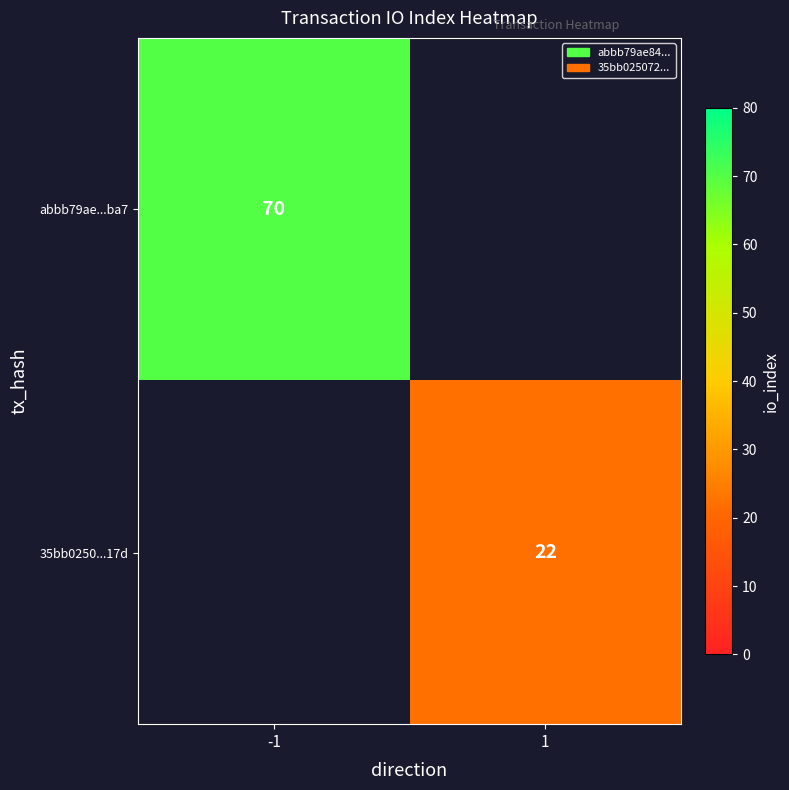

At how many categories does at least one series exceed 43?

1